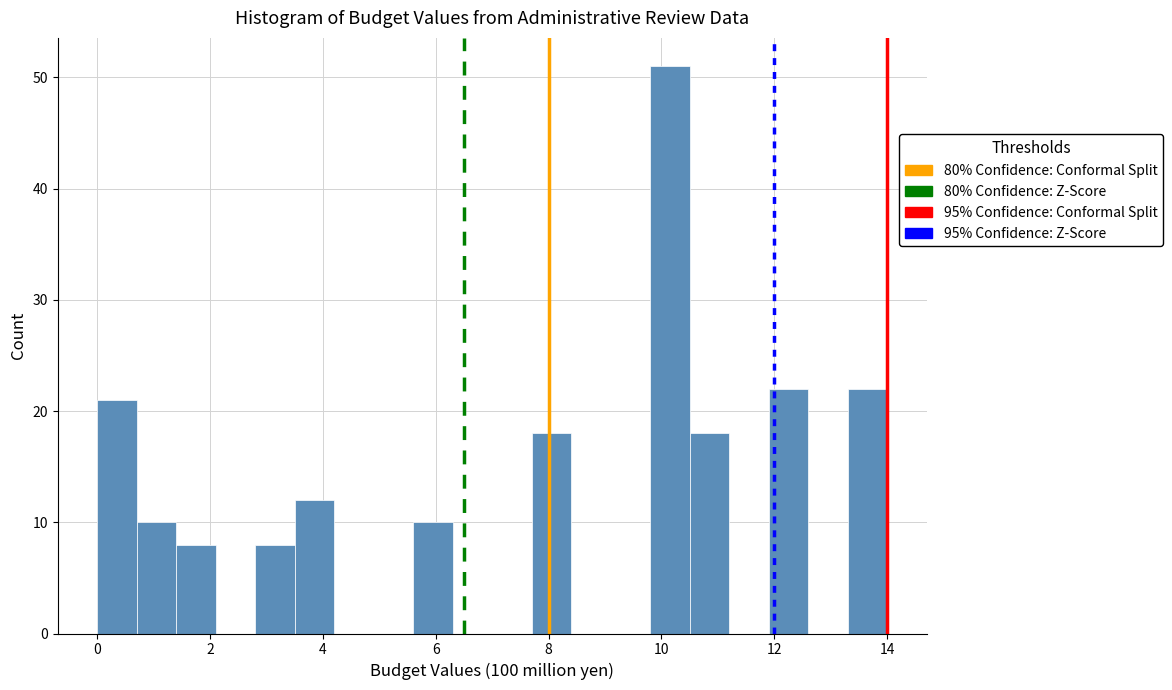

Around what value on the x-axis is the tallest bar? Give the approximate position of its centre, as read against the axis.

10.2